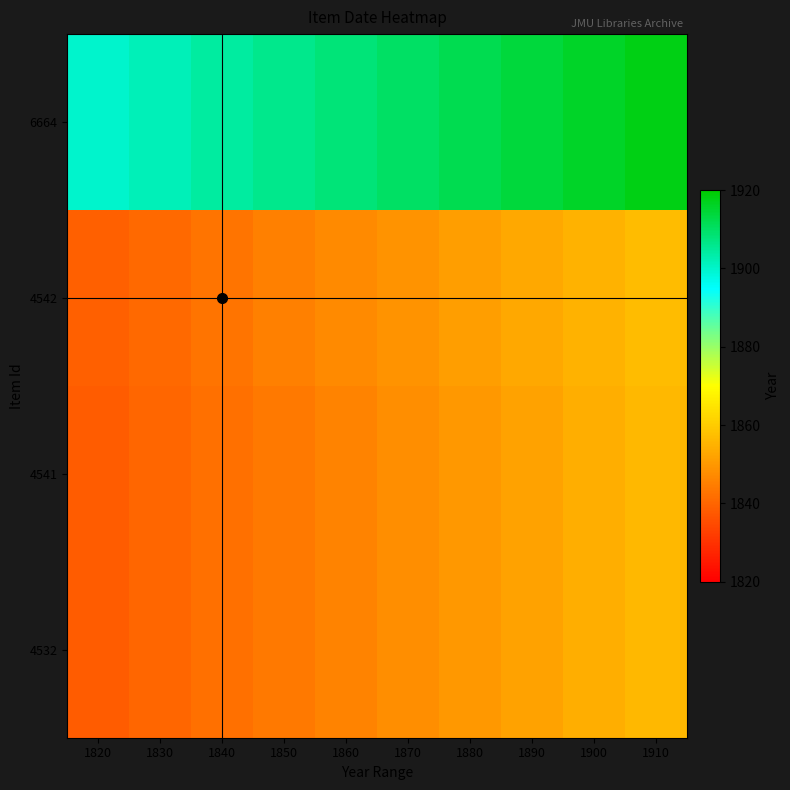

Which label corresponds to the smallest value in the chart?

1820